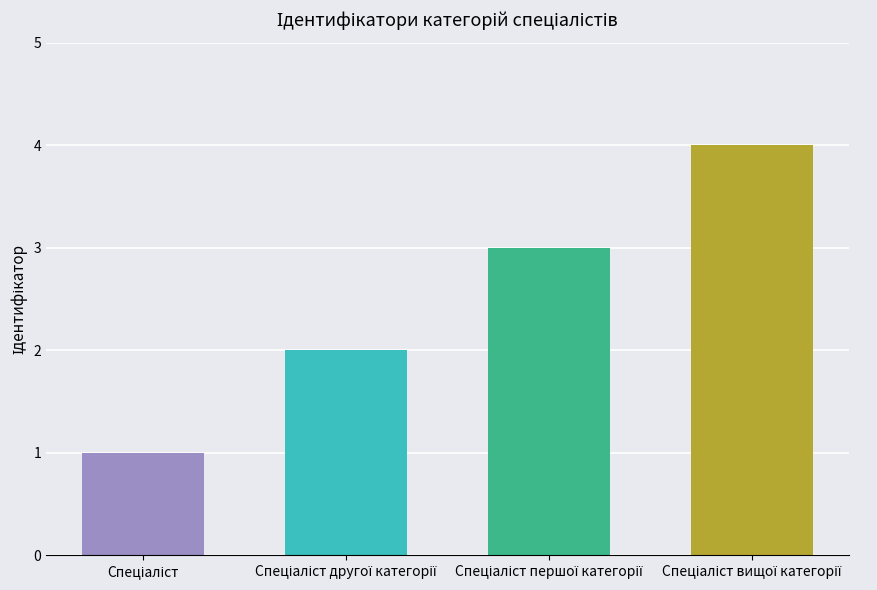

What is the sum of all values?

10